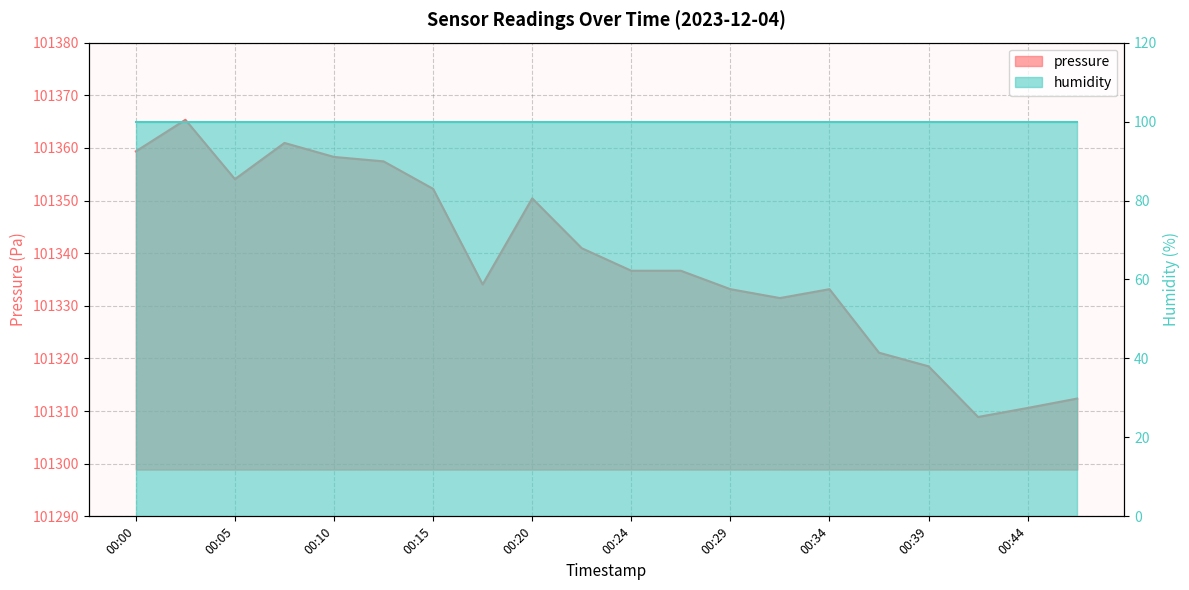

What is the average value?

101338.8